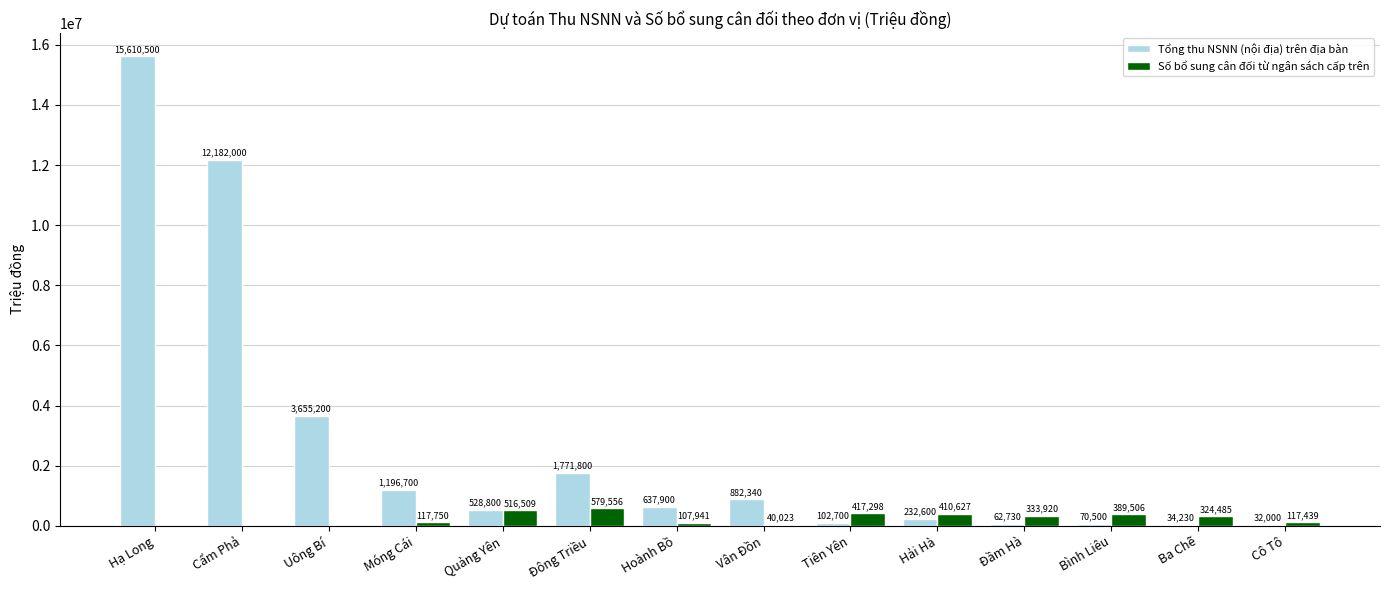

Is it true that Số bổ sung cân đối từ ngân sách cấp trên equals 389506 at Bình Liêu?

True